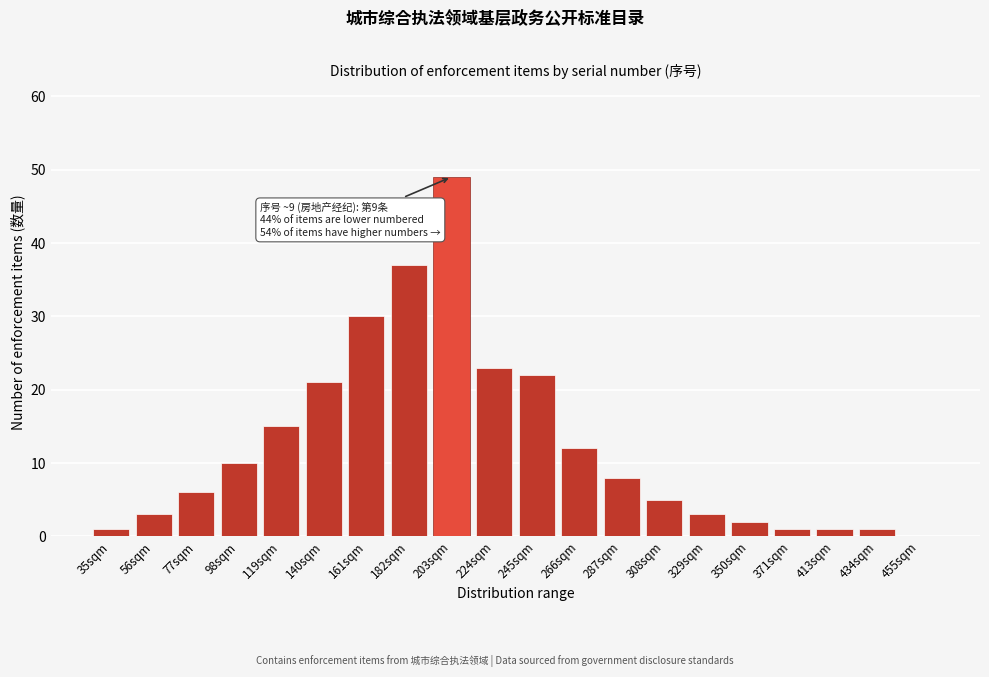

Reading left to right, list all the values displayed in this chart.

35sqm=1	56sqm=3	77sqm=6	98sqm=10	119sqm=15	140sqm=21	161sqm=30	182sqm=37	203sqm=49	224sqm=23	245sqm=22	266sqm=12	287sqm=8	308sqm=5	329sqm=3	350sqm=2	371sqm=1	413sqm=1	434sqm=1	455sqm=0